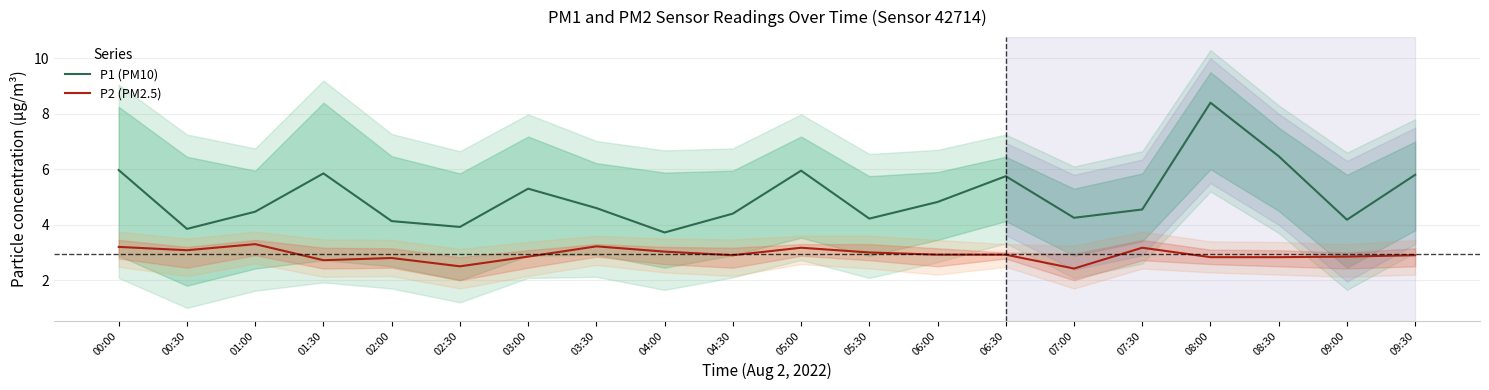

Rank the categories by P1 (PM10) value from highest to lowest.

08:00, 08:30, 00:00, 05:00, 01:30, 09:30, 06:30, 03:00, 06:00, 03:30, 07:30, 01:00, 04:30, 07:00, 05:30, 09:00, 02:00, 02:30, 00:30, 04:00